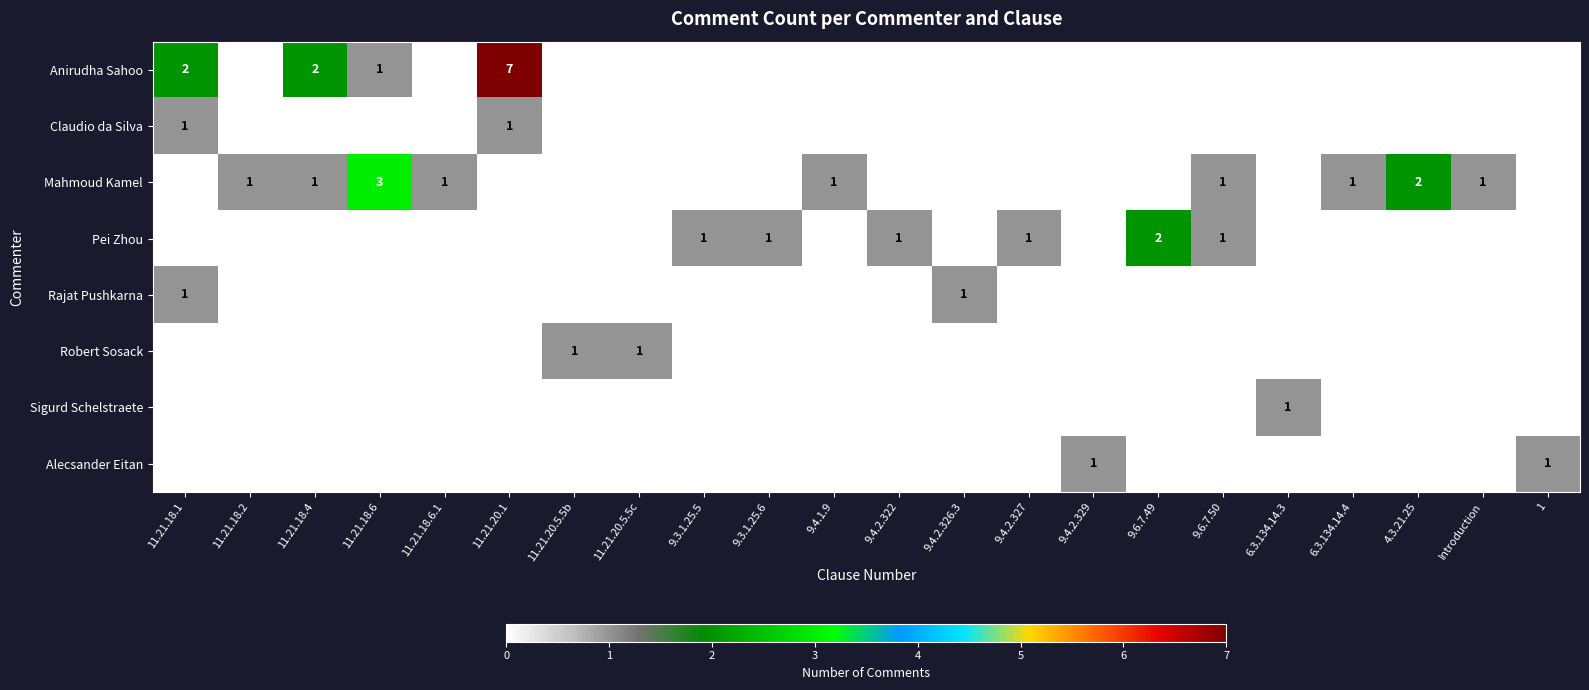

True or false: Alecsander Eitan has a value of 2 at 9.4.2.329.

False